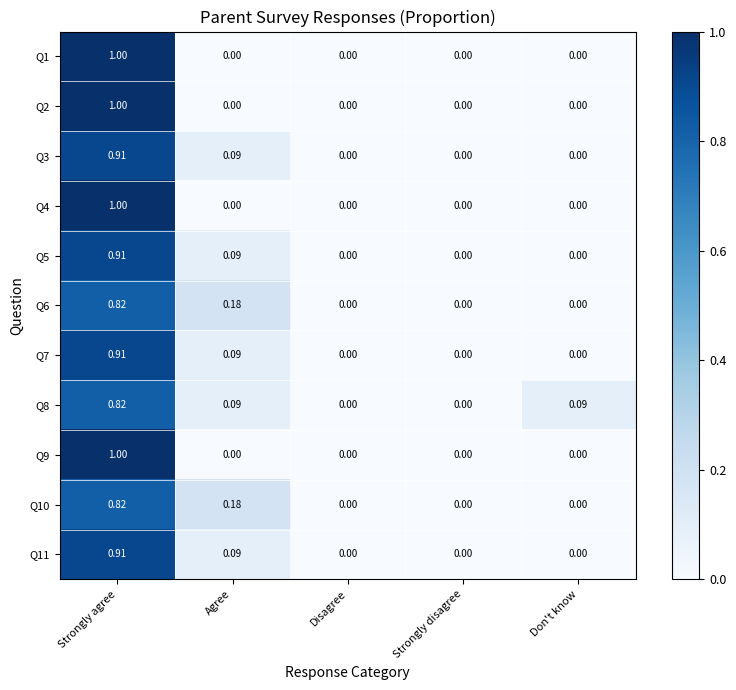

How many distinct data groups are displayed?

11